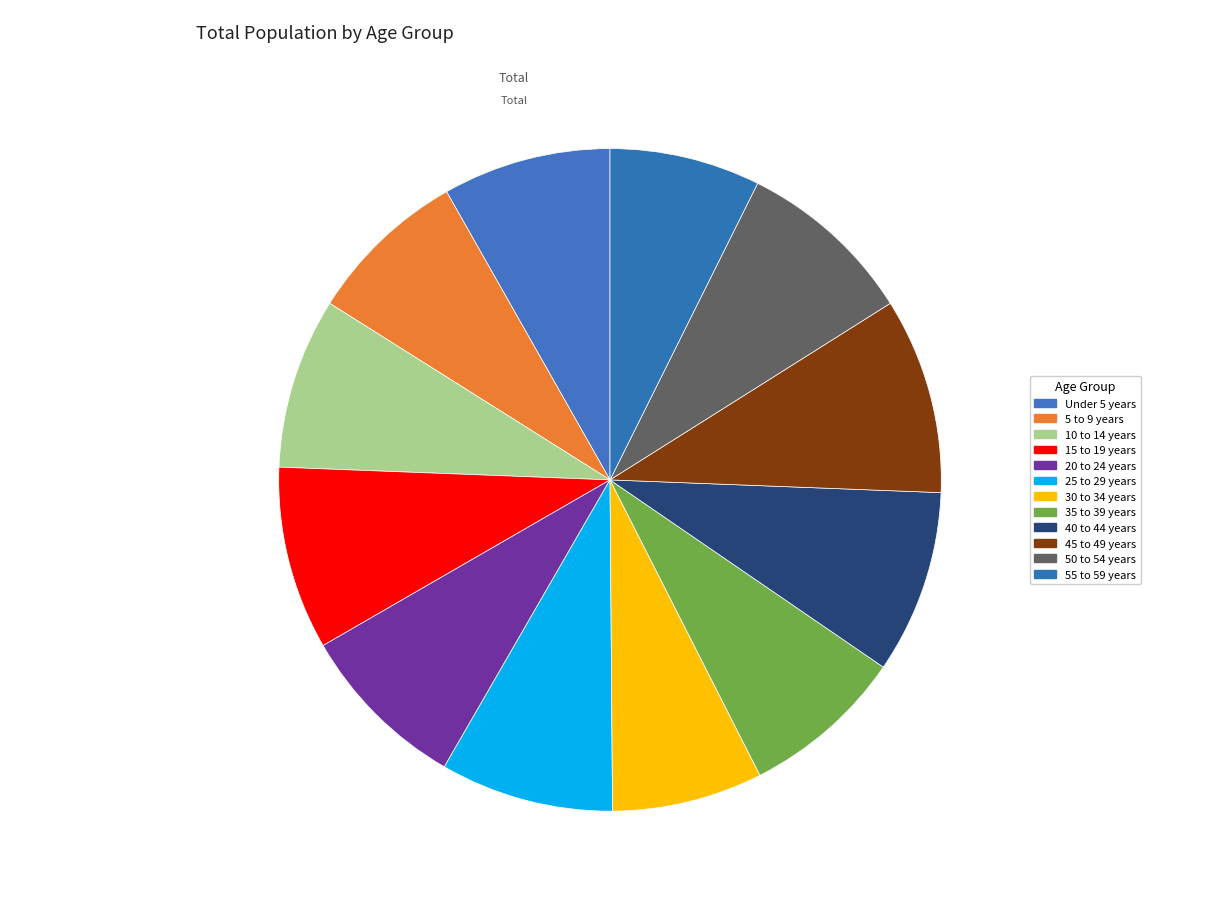

To the nearest percent, what is the difference between the largest and smallest slice percentages?

2%